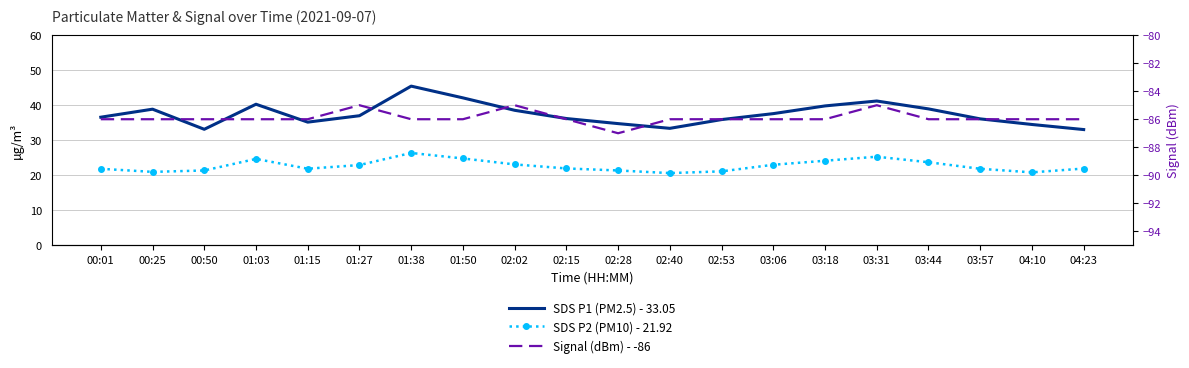

Which has a higher value, 04:23 or 01:50?

01:50